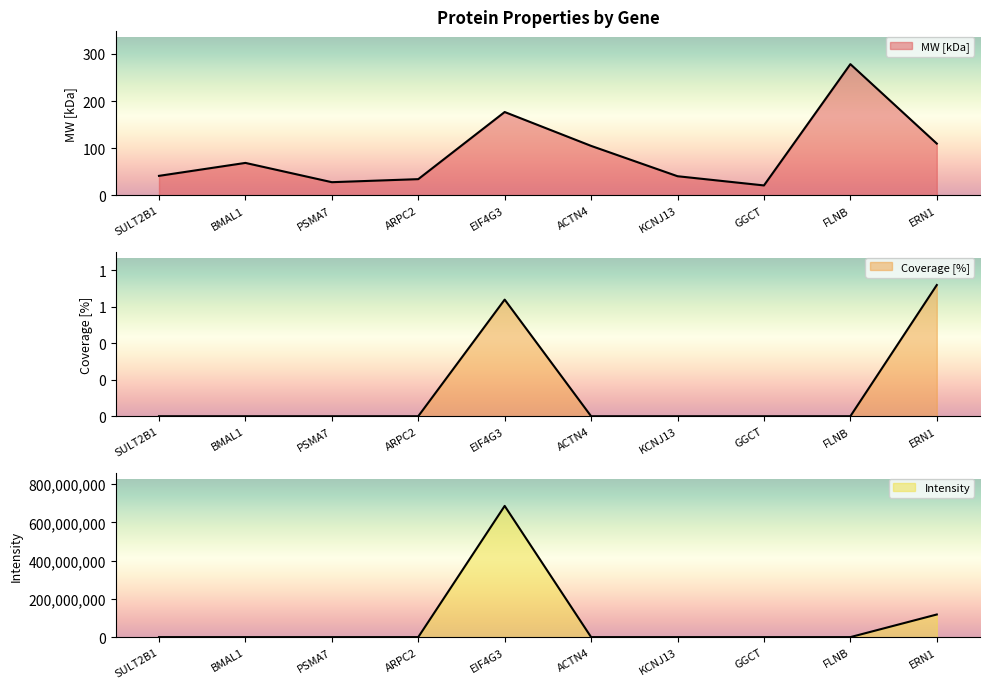

Reading left to right, list all the values displayed in this chart.

MW [kDa]: SULT2B1=41.3	BMAL1=68.8	PSMA7=27.9	ARPC2=34.3	EIF4G3=176.7	ACTN4=104.8	KCNJ13=40.5	GGCT=21.0	FLNB=278.2	ERN1=109.7
Coverage [%]: SULT2B1=0.0	BMAL1=0.0	PSMA7=0.0	ARPC2=0.0	EIF4G3=0.8	ACTN4=0.0	KCNJ13=0.0	GGCT=0.0	FLNB=0.0	ERN1=0.9
Intensity: SULT2B1=0.0	BMAL1=0.0	PSMA7=0.0	ARPC2=0.0	EIF4G3=686540000.0	ACTN4=0.0	KCNJ13=0.0	GGCT=0.0	FLNB=0.0	ERN1=118360000.0